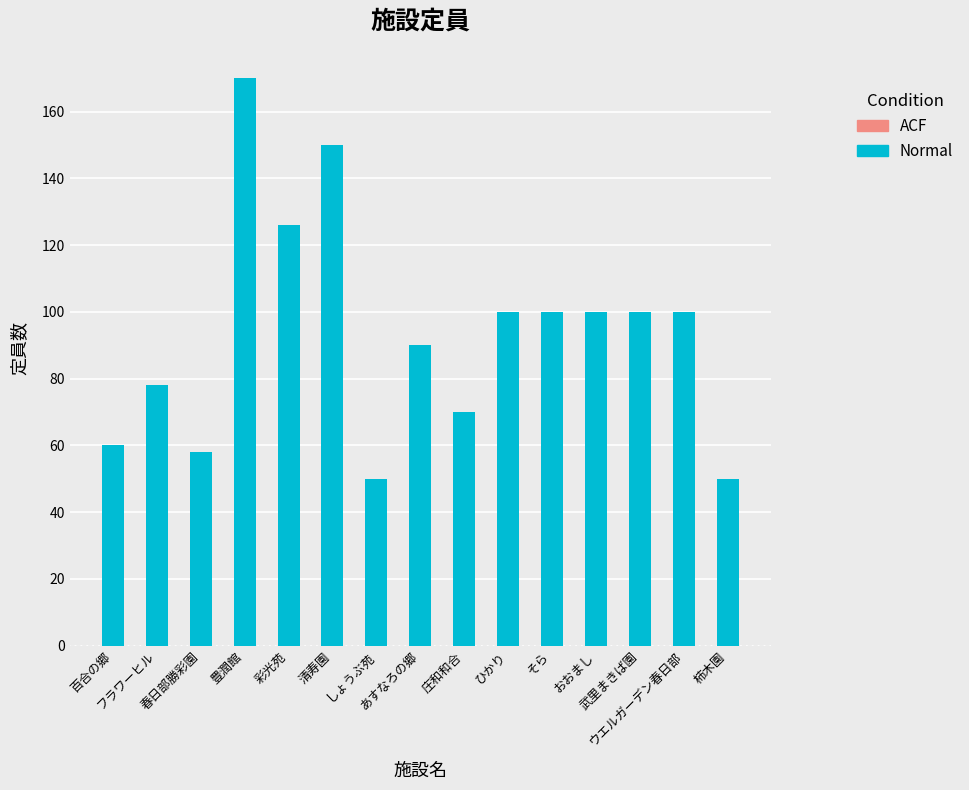

How many bars are there in total?

15